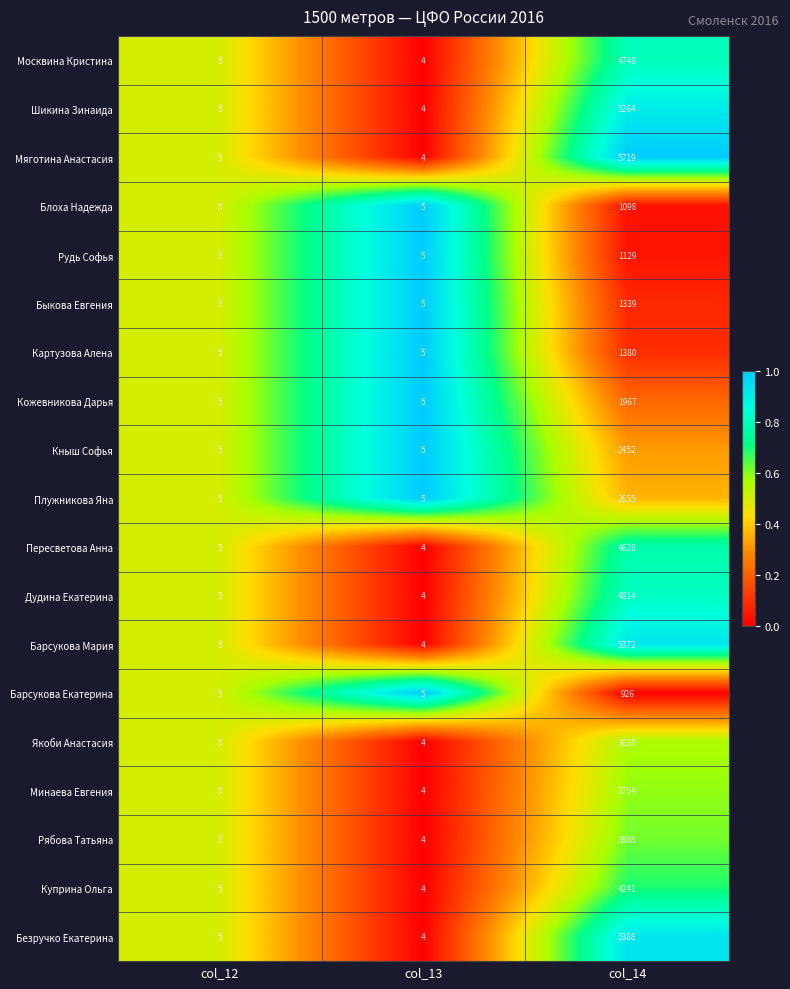

True or false: Рябова Татьяна has a value of 2245 at col_14.

False